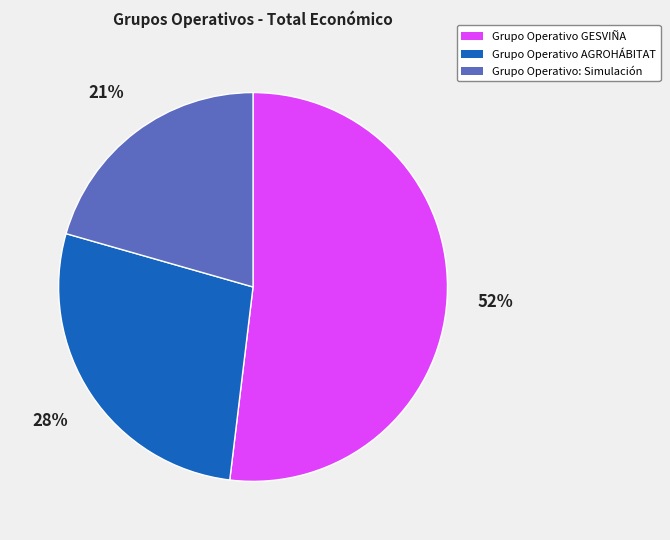

Count the number of slices in the pie.

3